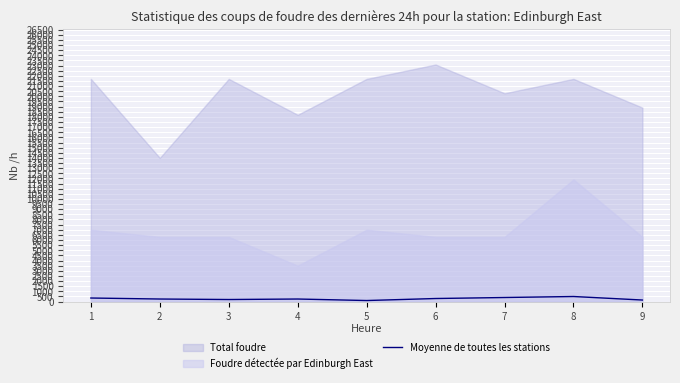

Between 3 and 9, which is larger?

3